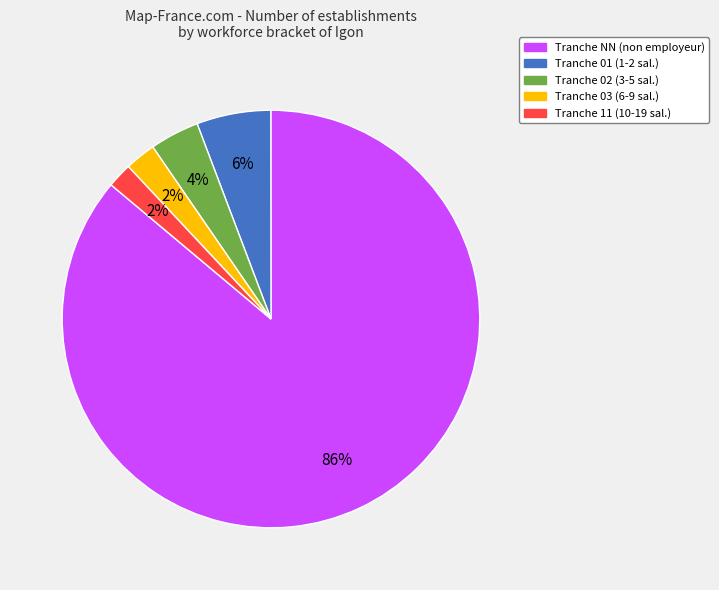

To the nearest percent, what portion does Tranche 11 (10-19 sal.) represent?

2%